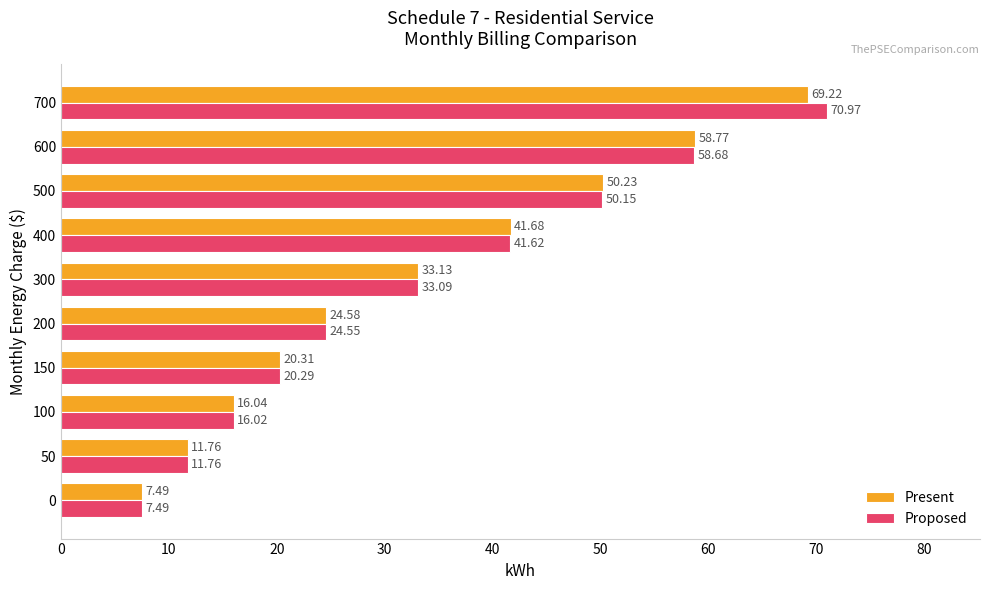

How many data points in Proposed are above 33?

5